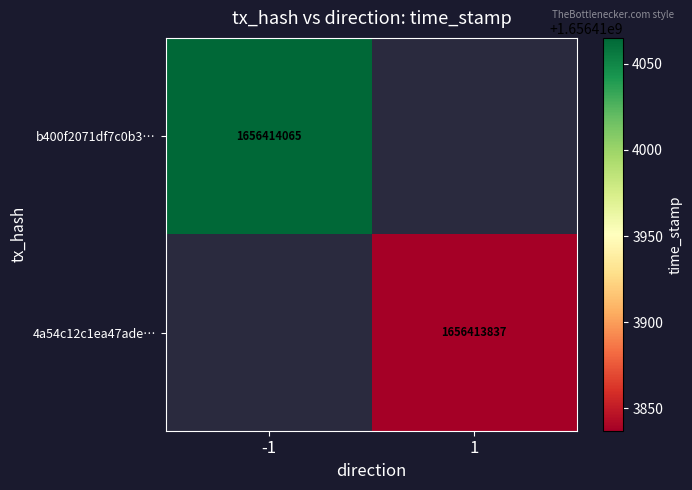

What is the difference between the b400f2071df7c0b33ed9a530520751e545f530b values at direction and time_stamp?

1656414066